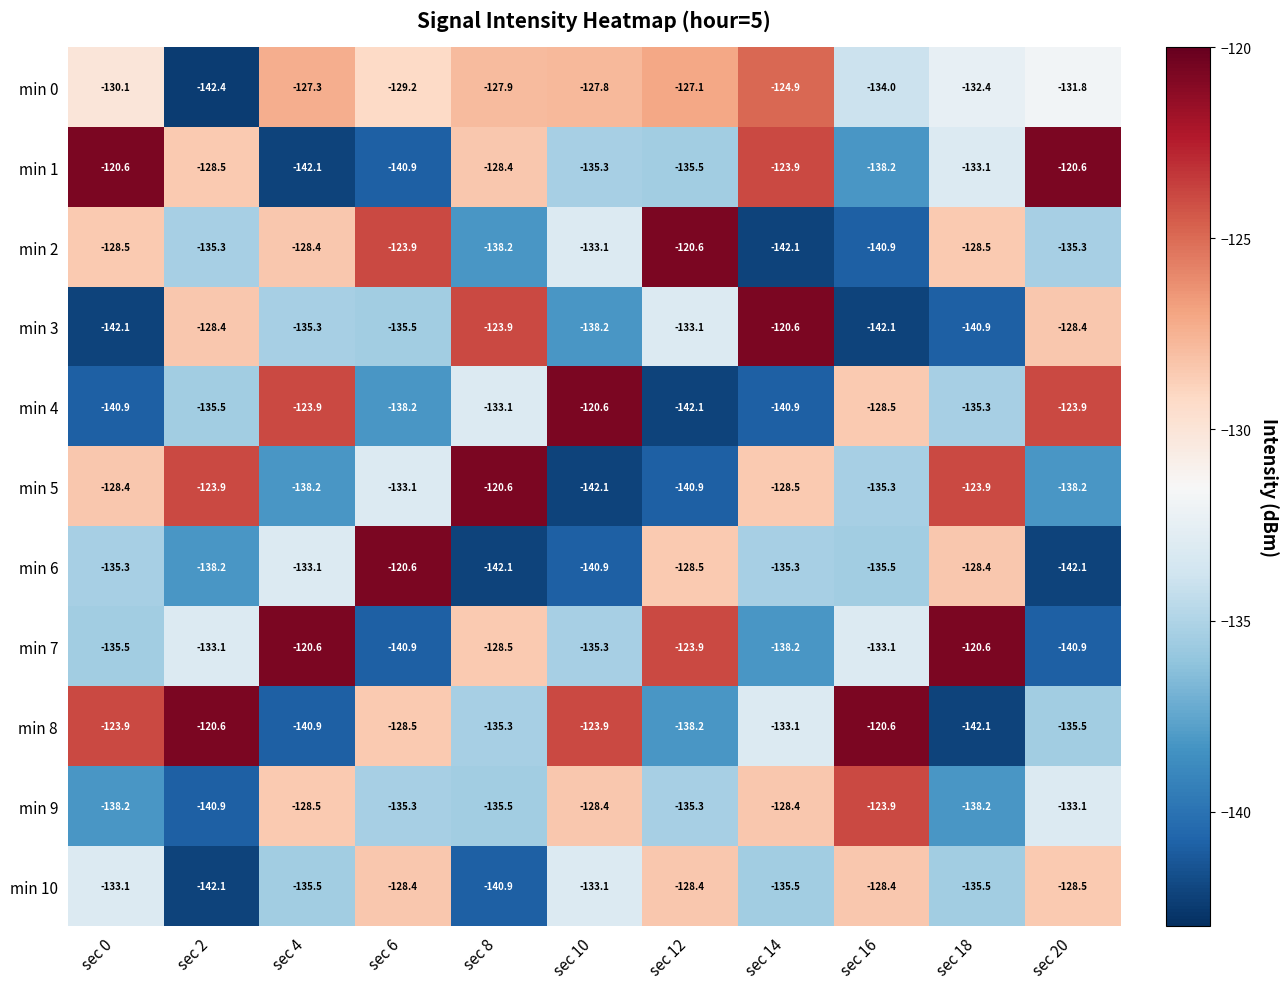

What is the spread (max minus min) of values at sec 16?

21.5